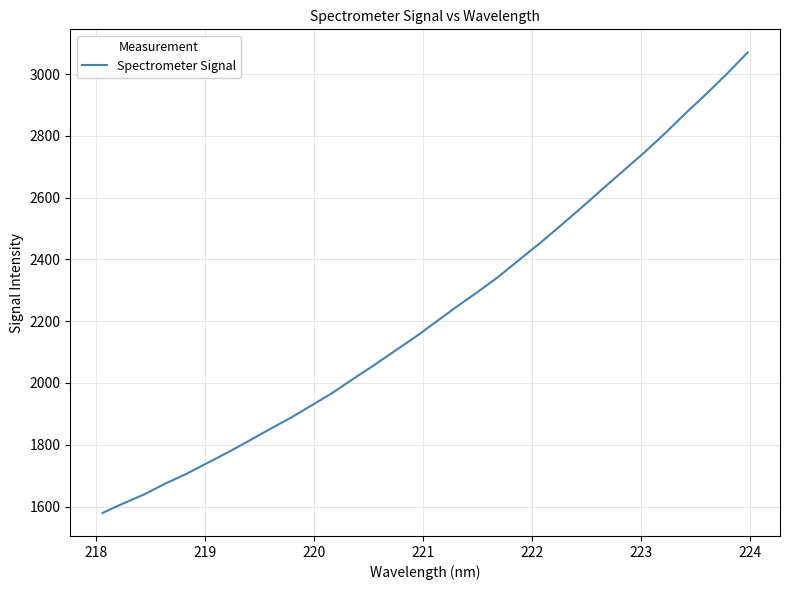

What is the smallest value displayed?

1579.2